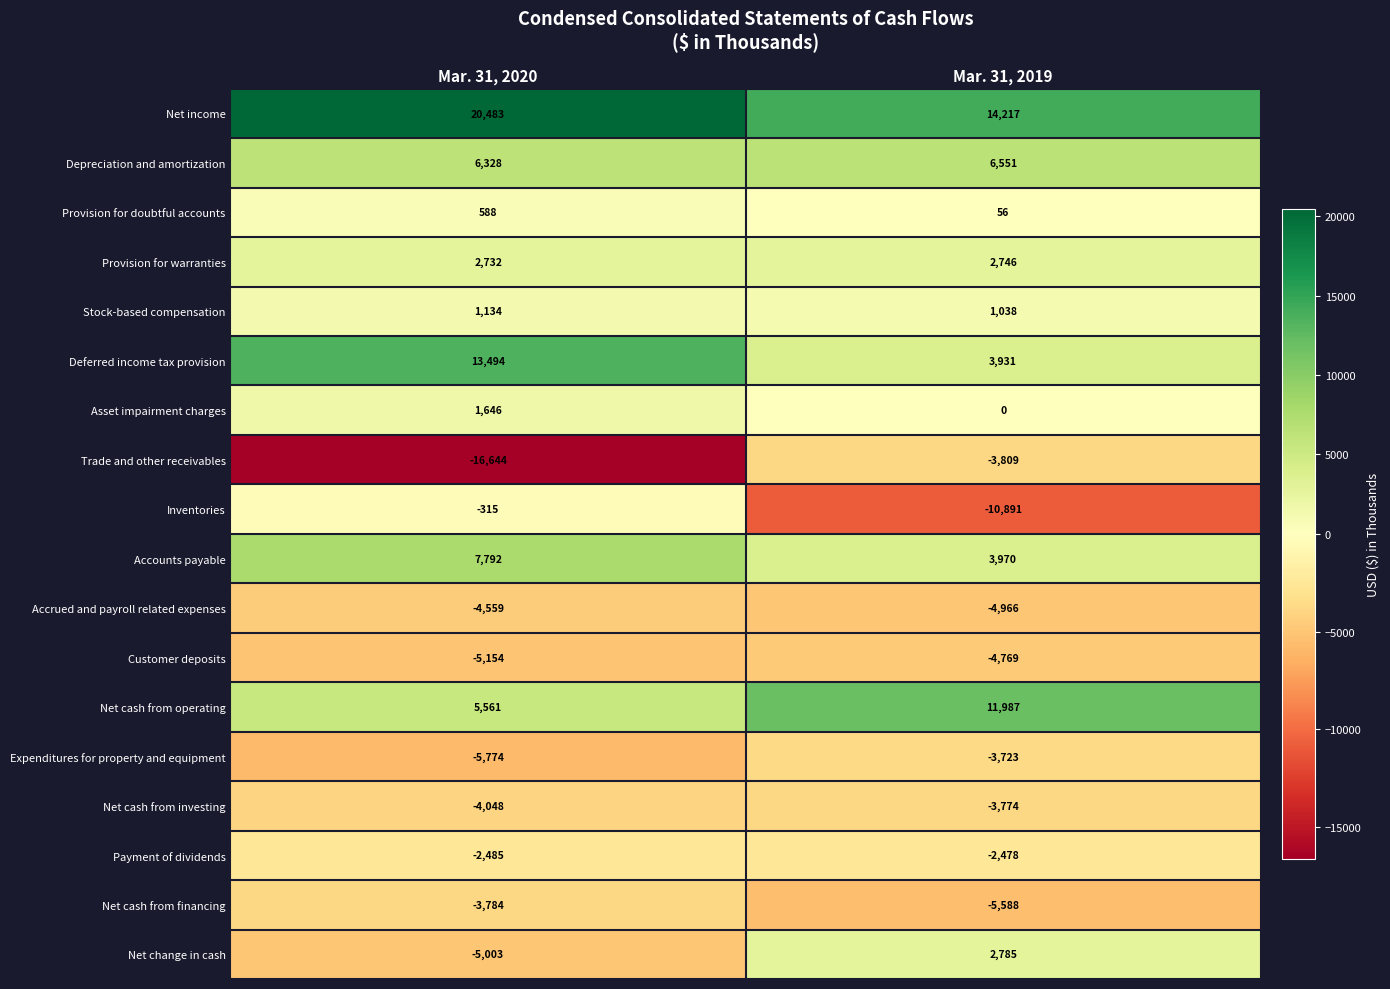

How many series are shown in this chart?

18